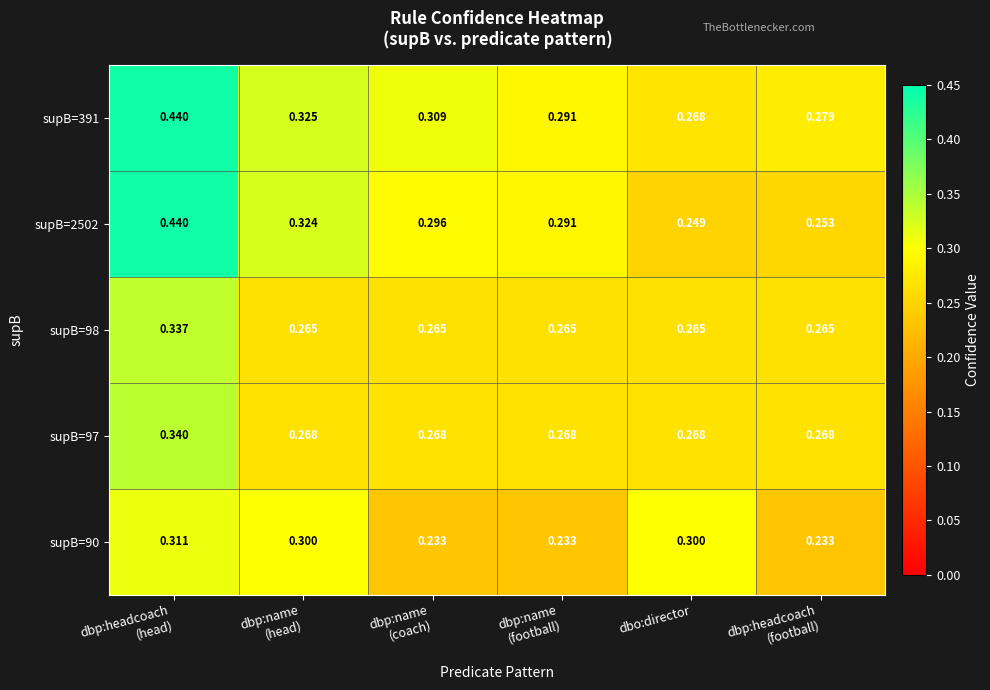

Where is supB=2502 nearest to the value 0?

dbo:director